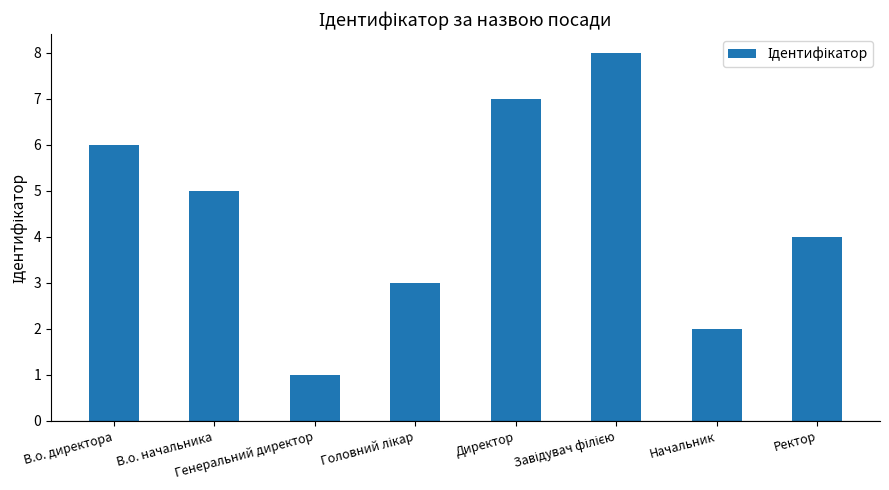

What is the difference between the maximum and minimum values?

7